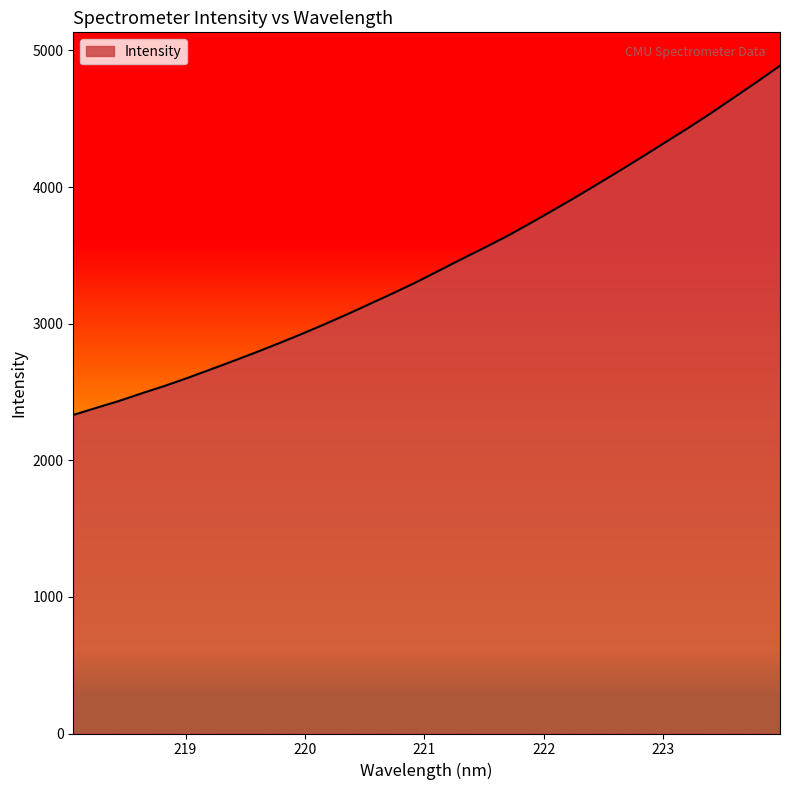

What is the minimum value shown in the chart?

2331.7